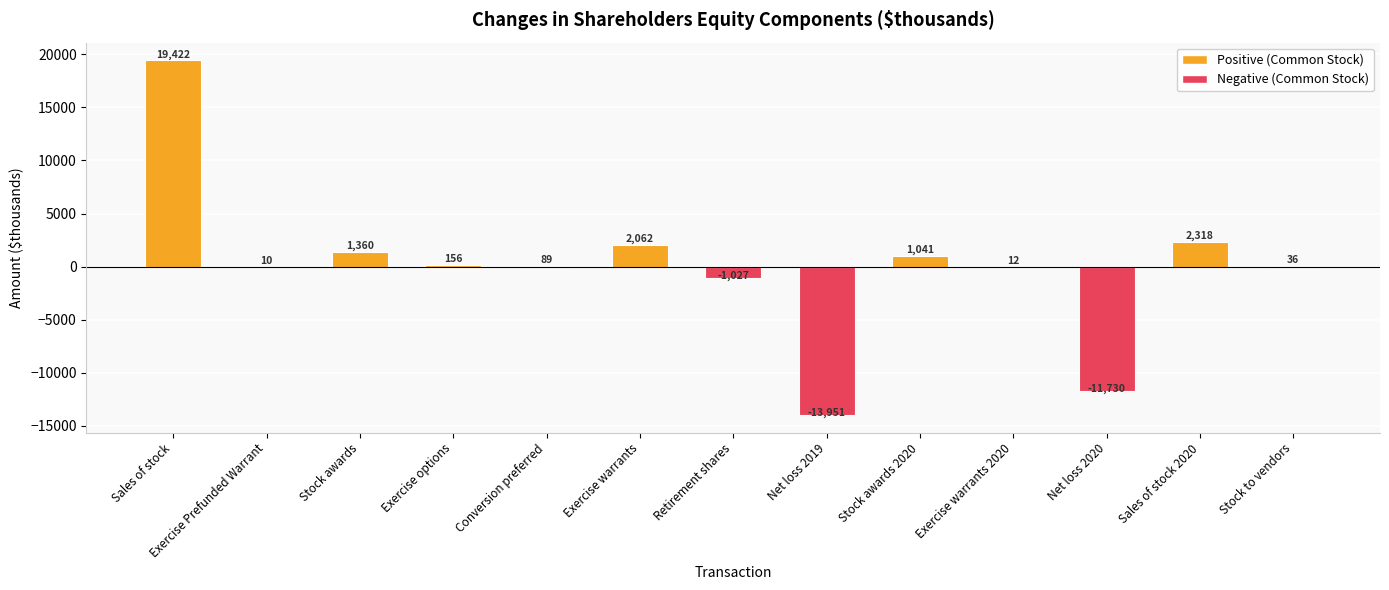

The chart shows a value of 1041 at Stock awards 2020. True or false?

True